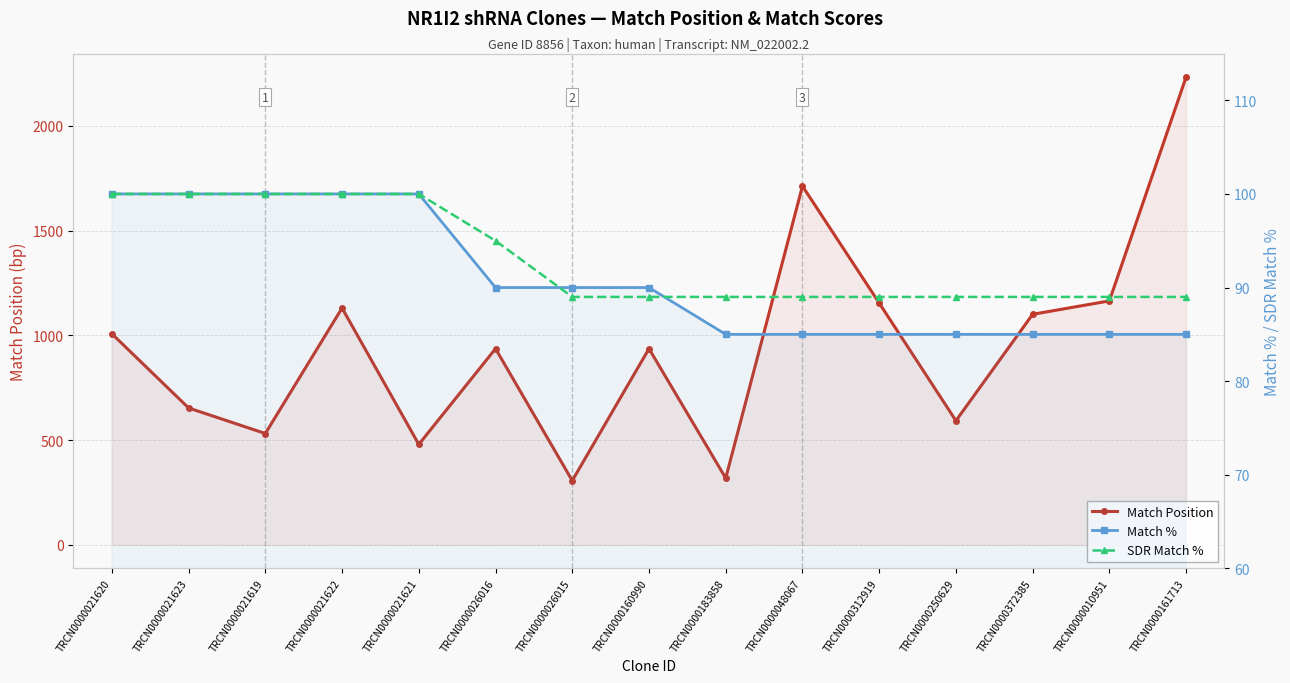

What is the average value of the SDR Match % series?

93